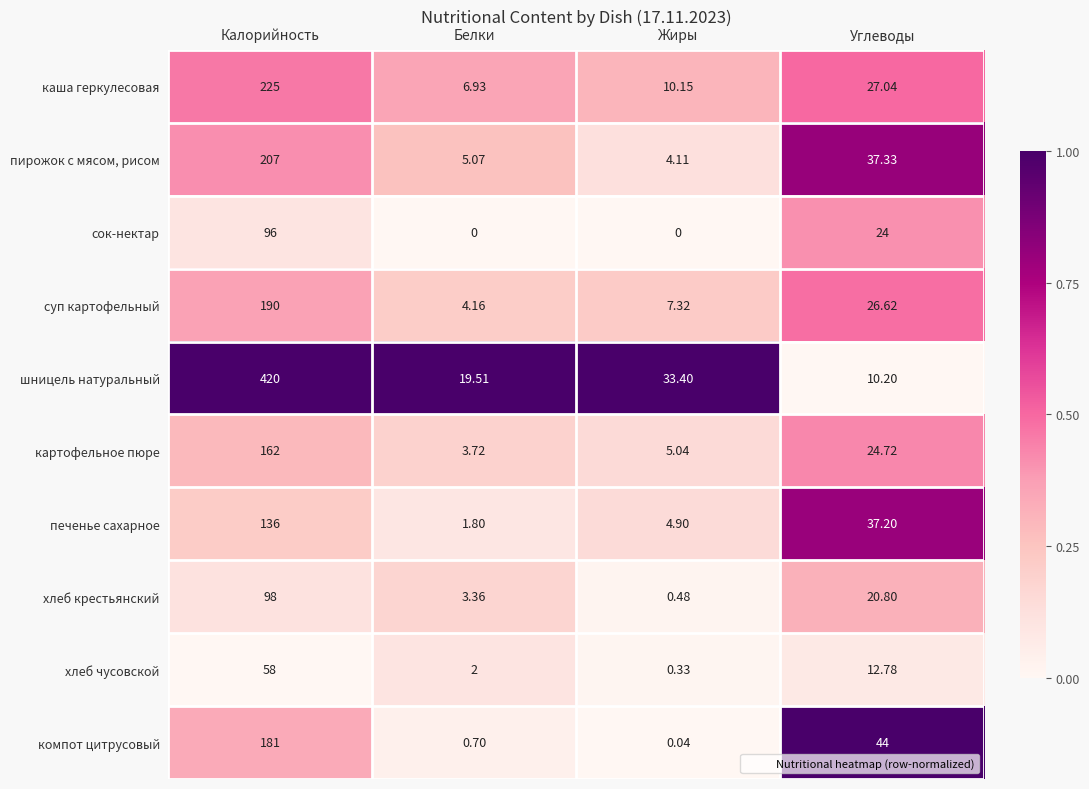

Which series has the largest total across all categories?

шницель натуральный